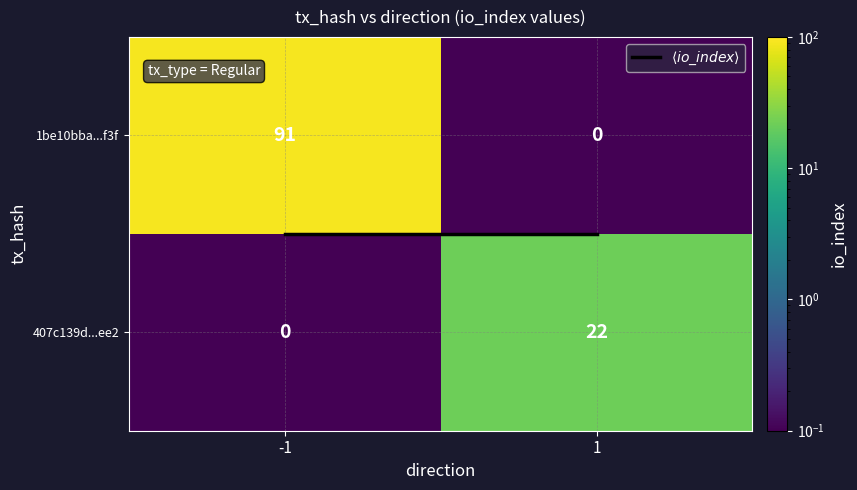

Reading left to right, list all the values displayed in this chart.

1be10bba...f3f: -1=91	1=0
407c139d...ee2: -1=0	1=22